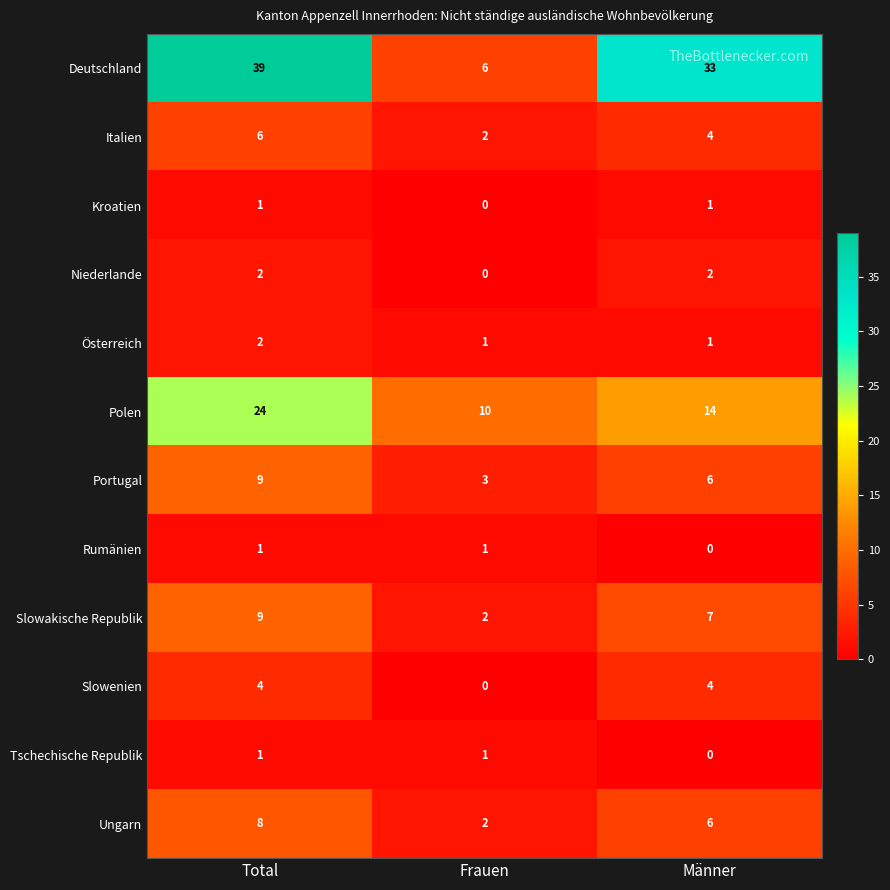

Rank the categories by Italien value from lowest to highest.

Frauen, Männer, Total